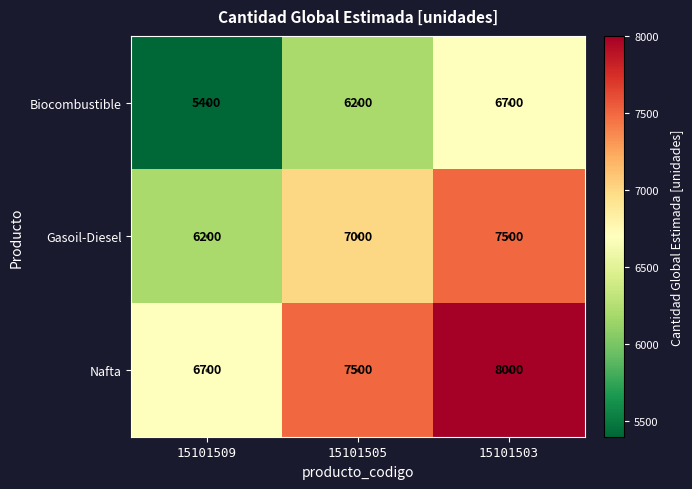

Is it true that Biocombustible equals 2623 at 15101509?

False